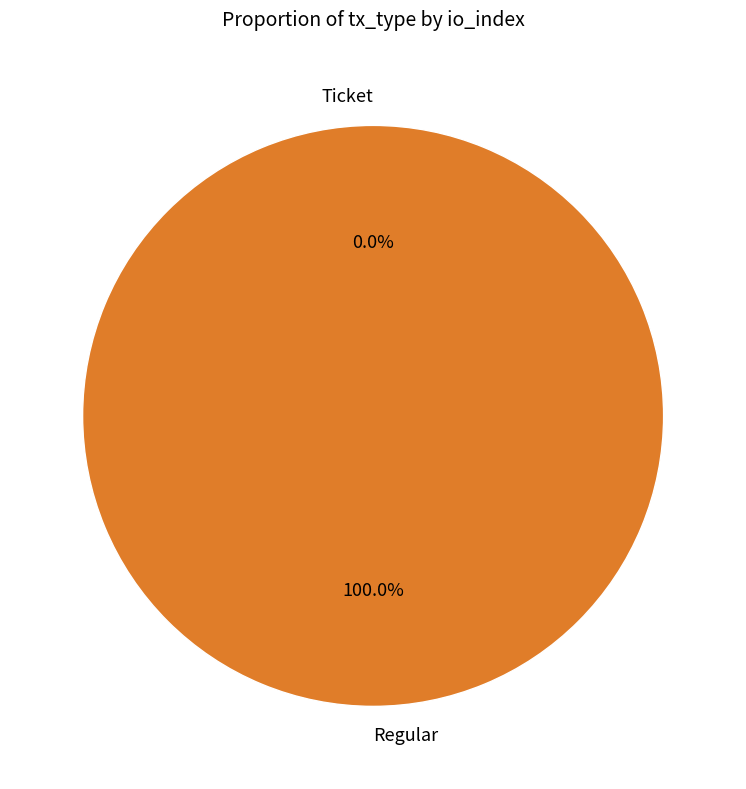

What portion of the pie excludes Ticket?

100.0%